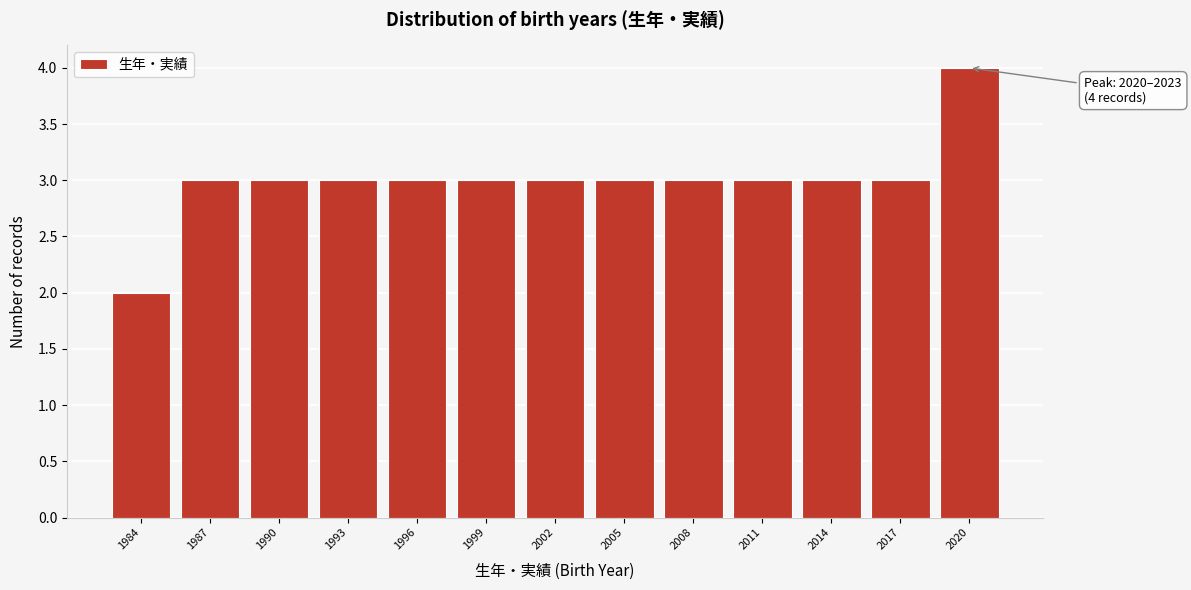

Reading left to right, extract all data points from this chart.

2	3	3	3	3	3	3	3	3	3	3	3	4